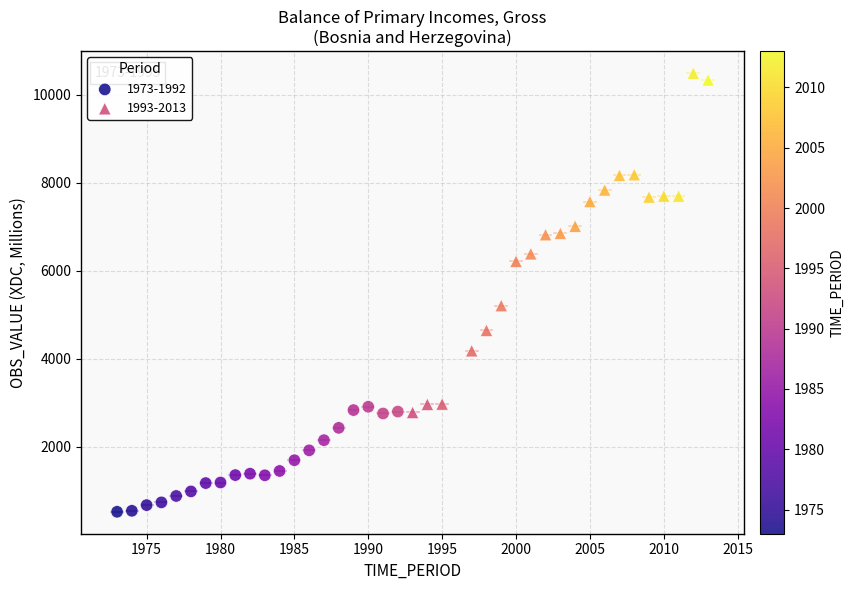

Which series reaches the minimum Y coordinate?

1973-1992